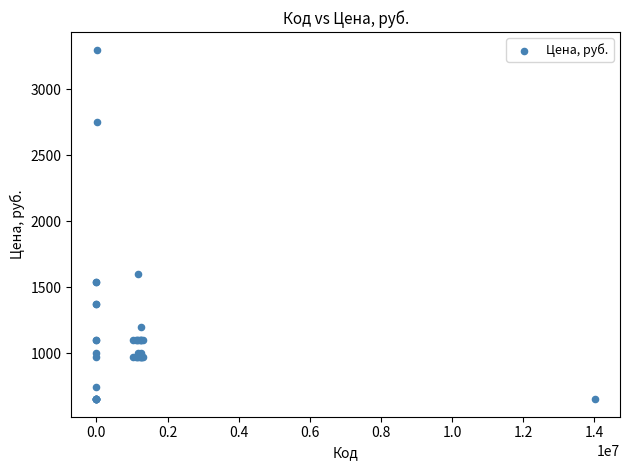

What Y value in the scatter plot is closest to 1975?

1600